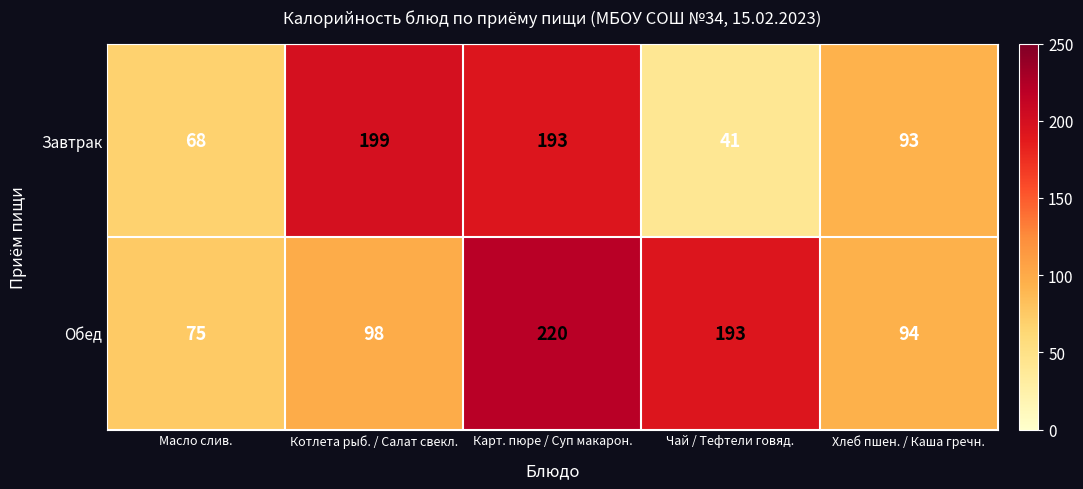

What is the difference between the highest and lowest values at Котлета рыб. / Салат свекл.?

101